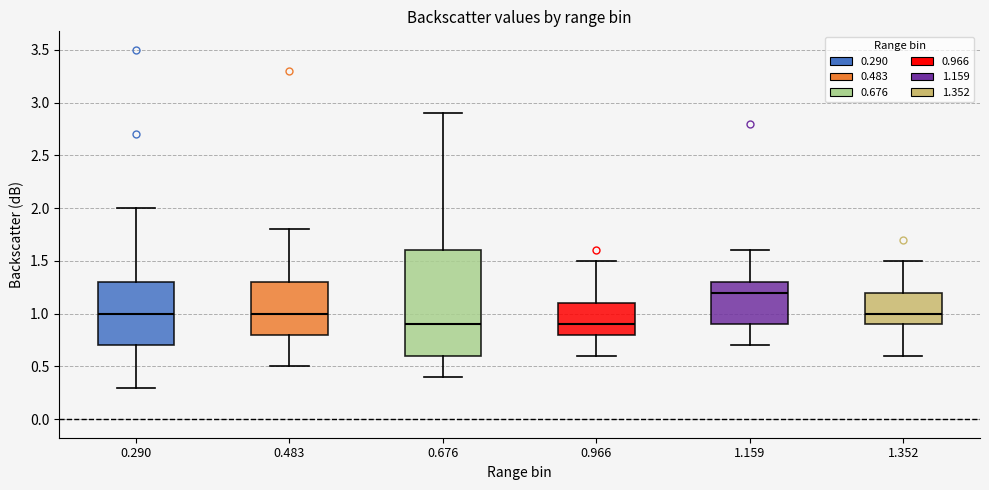

Which box's median line is the highest?

1.159